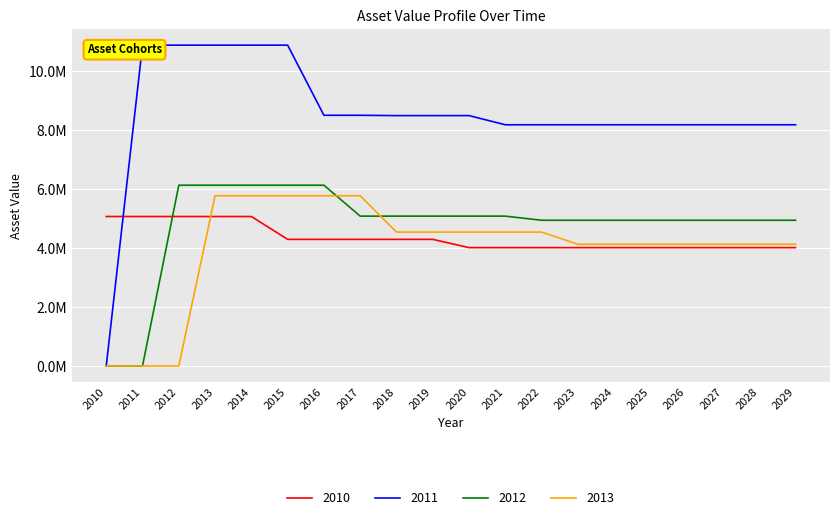

Where is 2010 nearest to the value 4538431?

2015